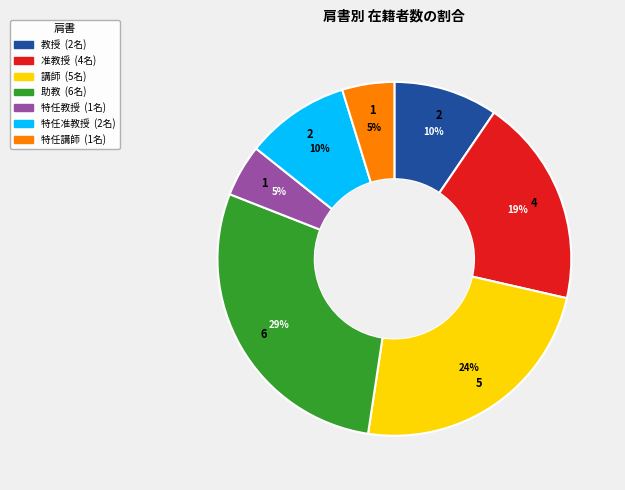

Count the number of slices in the pie.

7